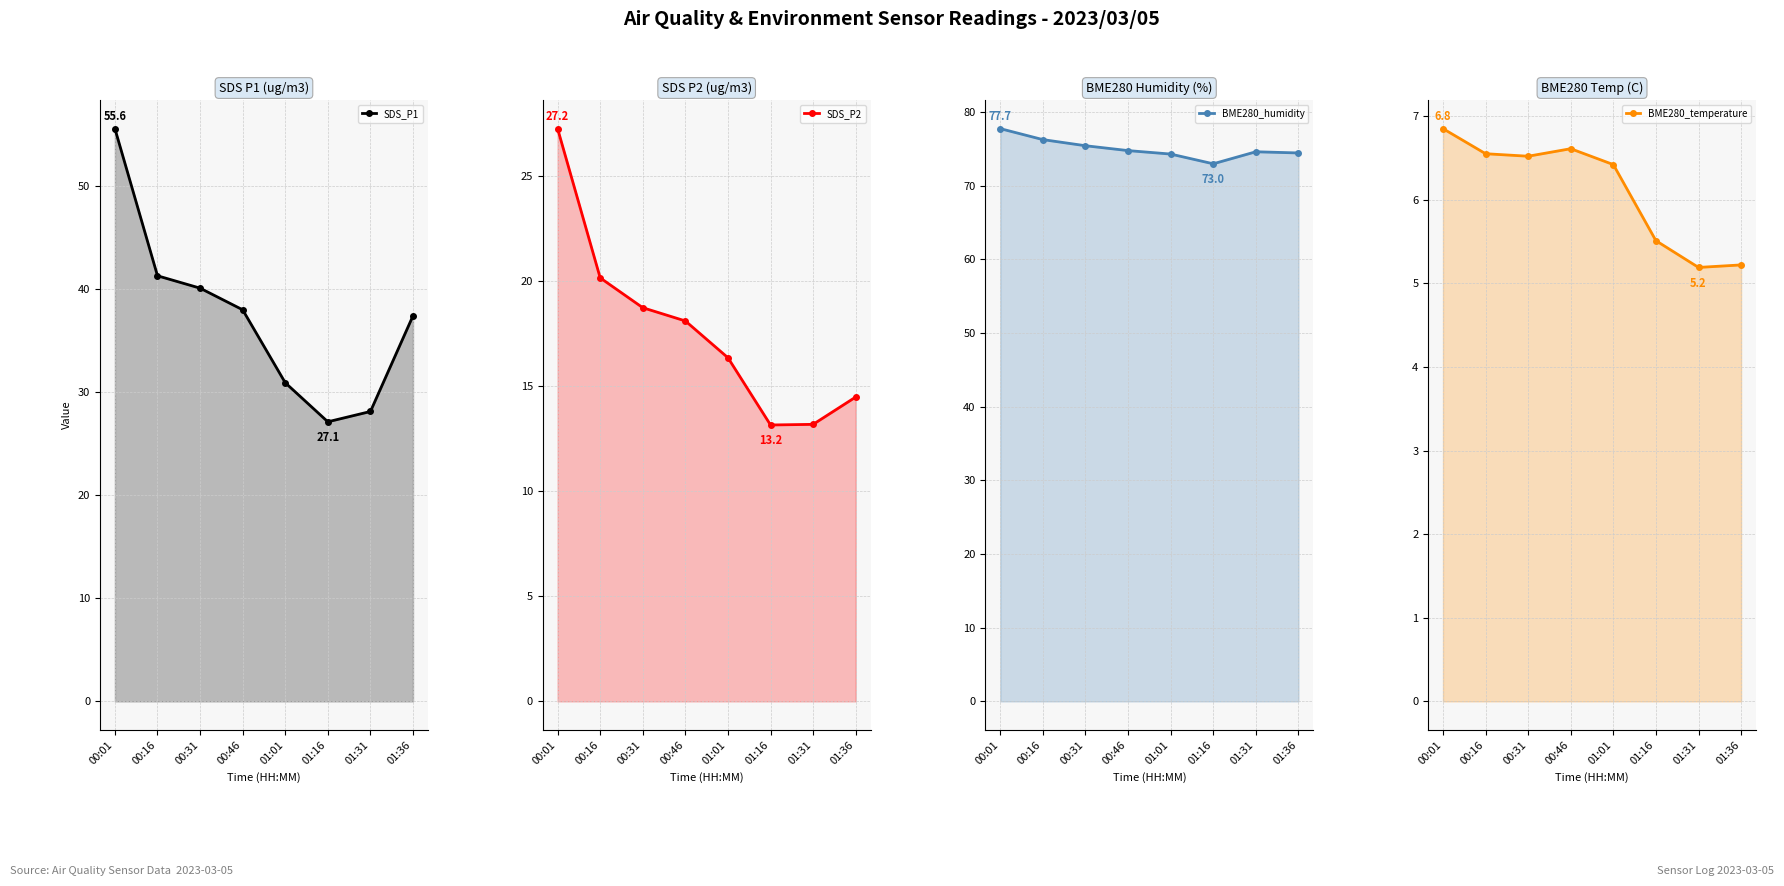

True or false: SDS_P2 and BME280_temperature cross at least once.

False